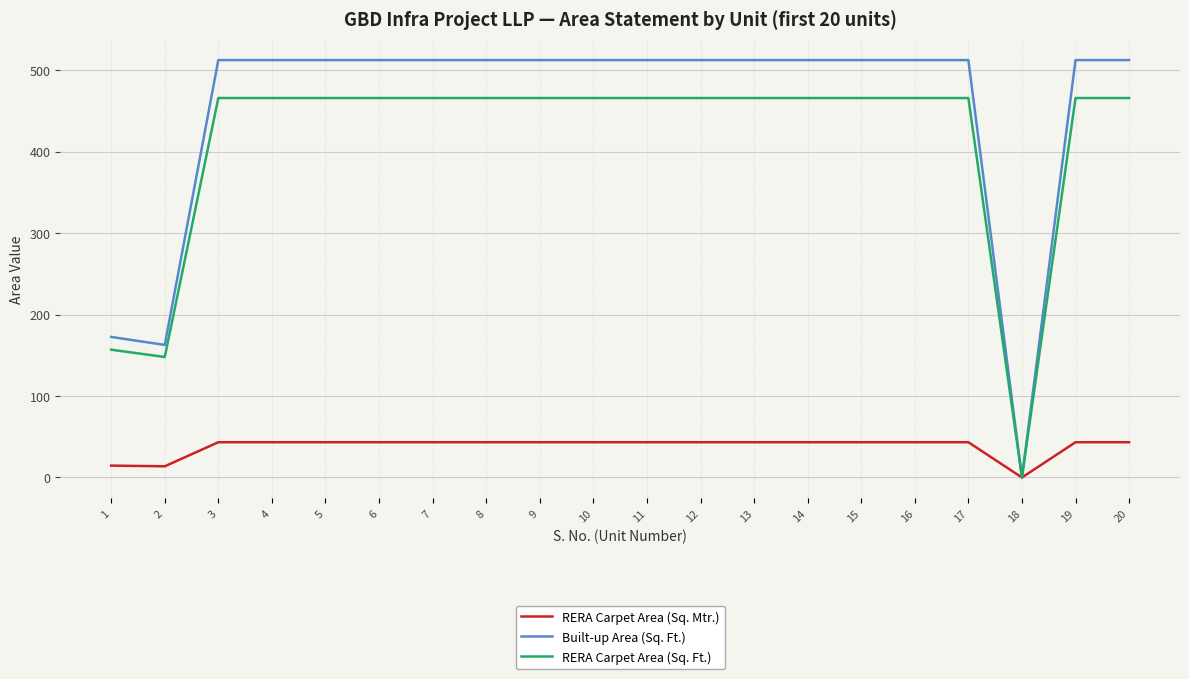

Count the number of categories in the chart.

20